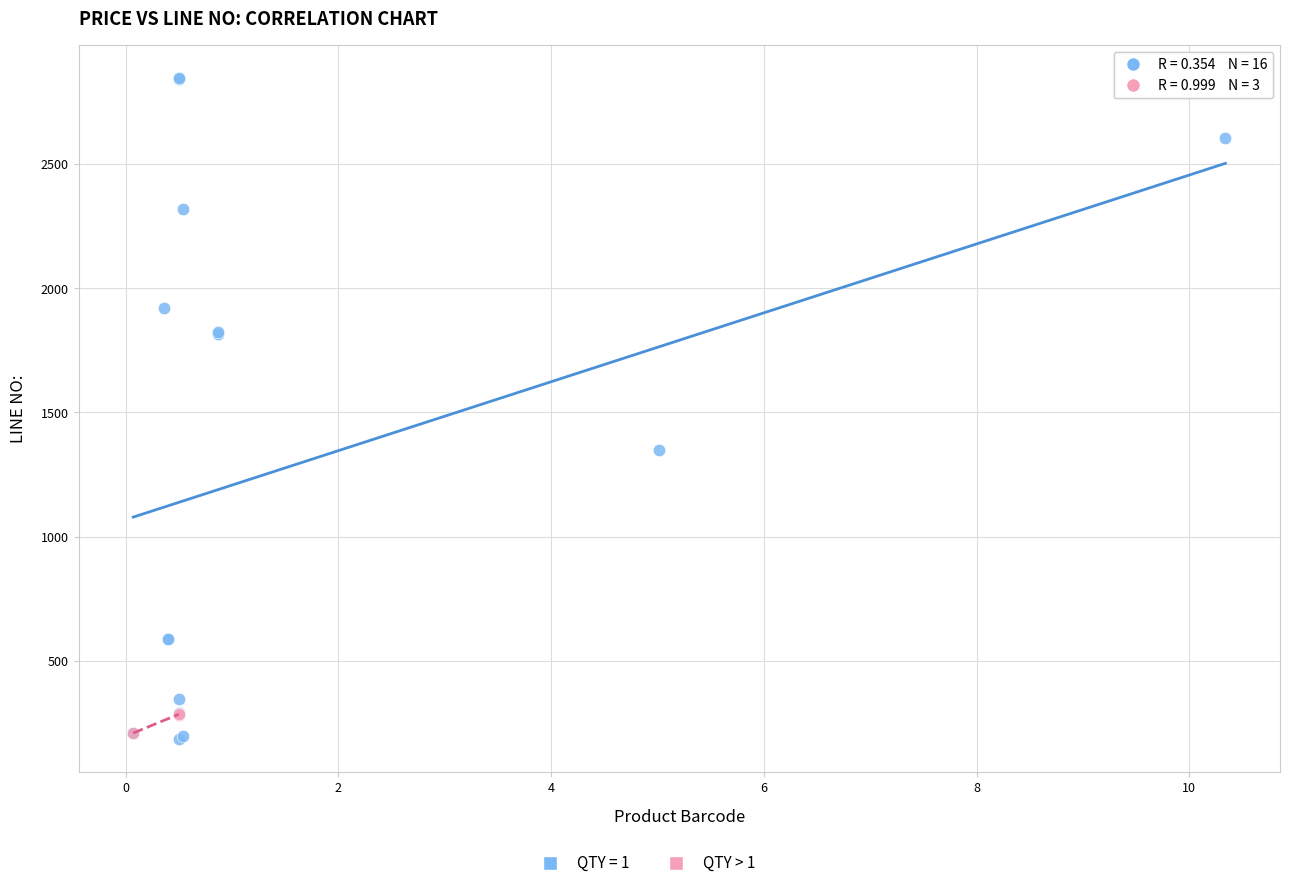

Which series has the largest Y range (max minus min)?

QTY = 1